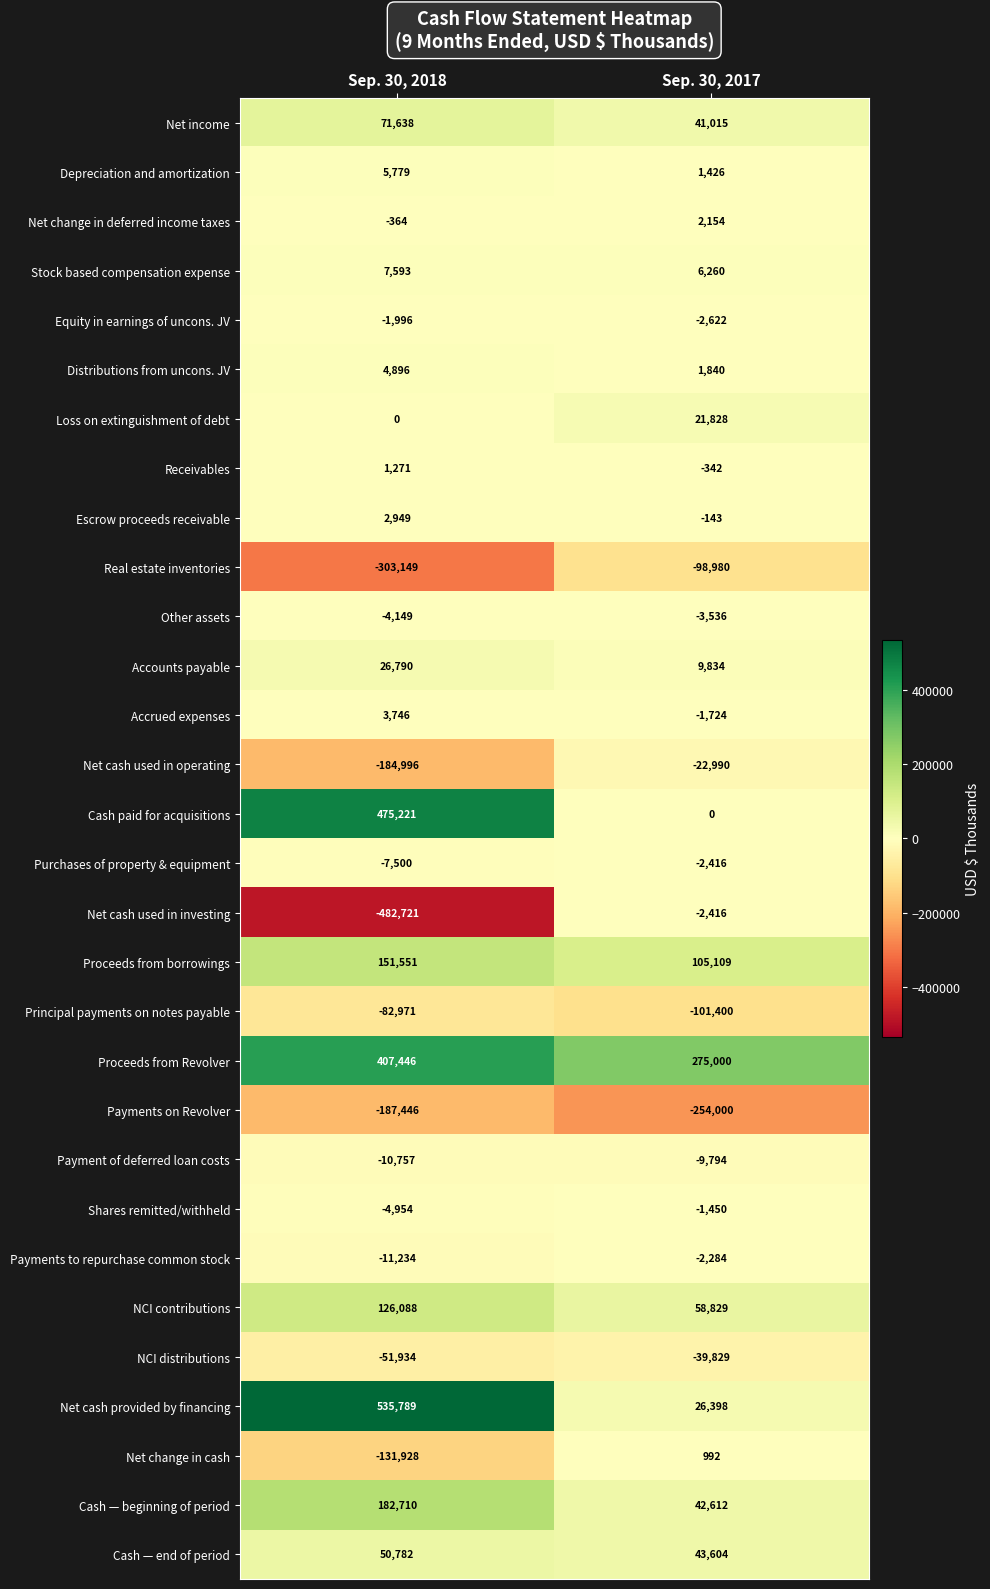

Is it true that Receivables equals -193 at Sep. 30, 2017?

False